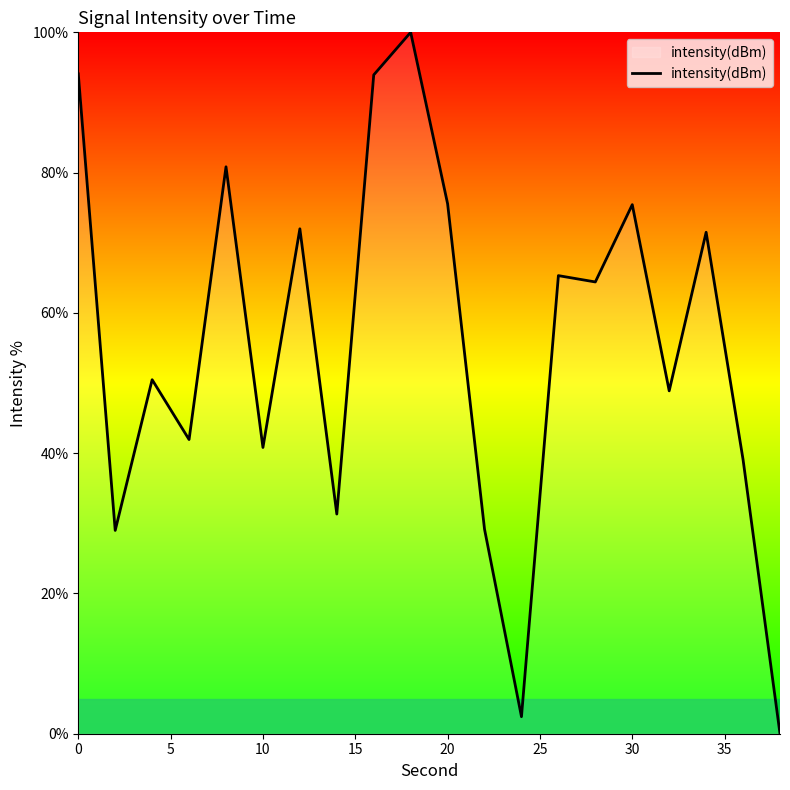

What is the maximum value shown in the chart?

100.0